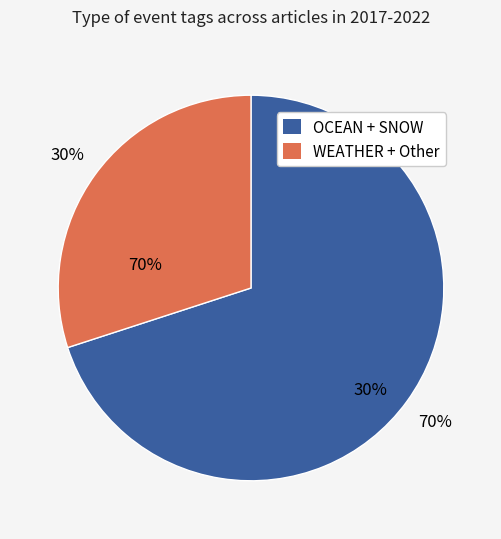

Is TRANSPORTATION the majority of the pie?

No